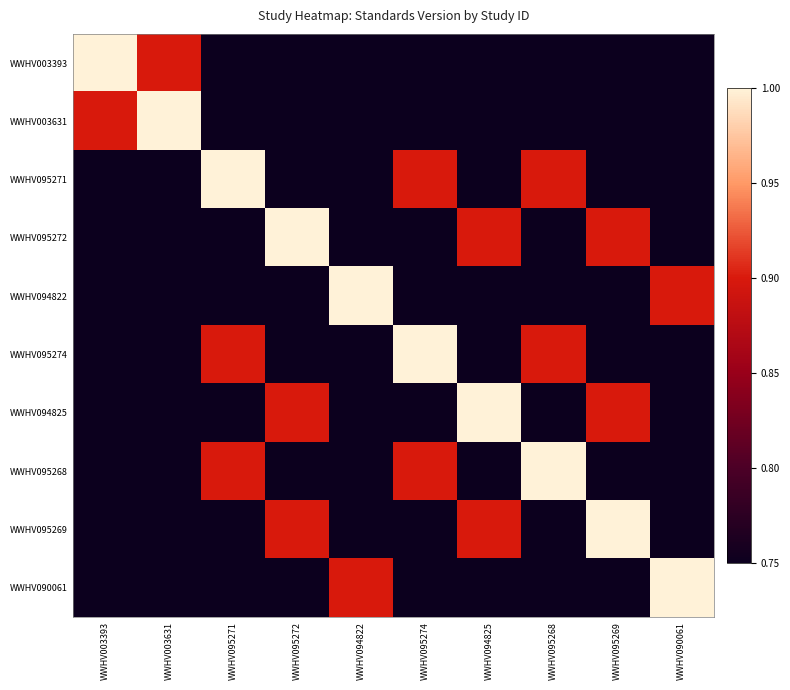

Which series has the largest range (max minus min)?

WWHV003393